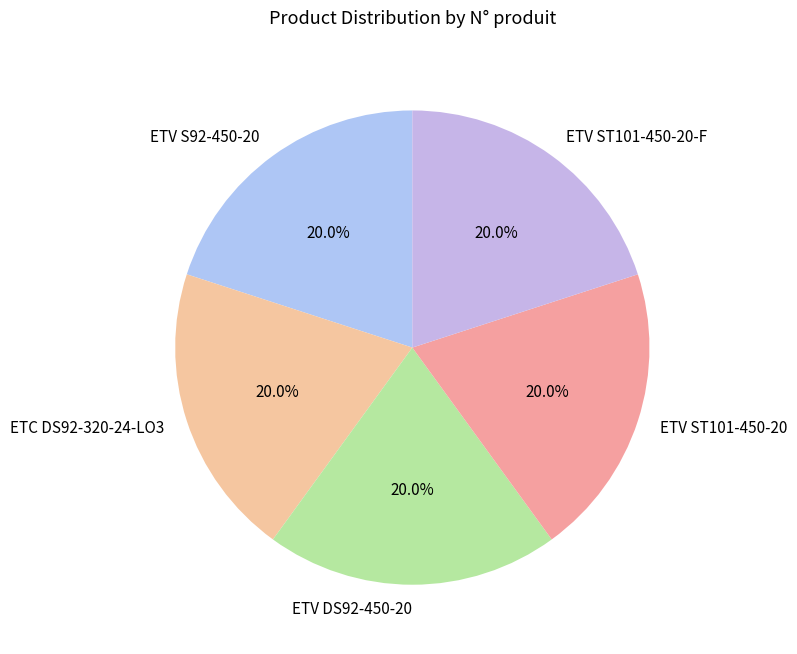

What is the ratio of the value at ETV DS92-450-20 to the value at ETC DS92-320-24-LO3?

1.0